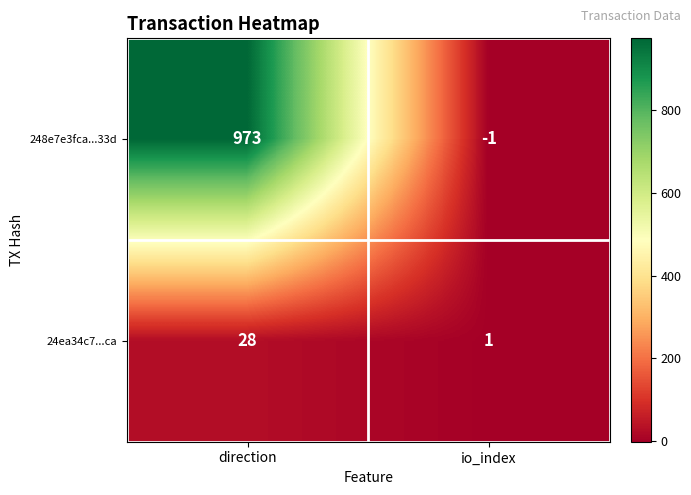

Which series changed the most between direction and io_index?

248e7e3fca...33d